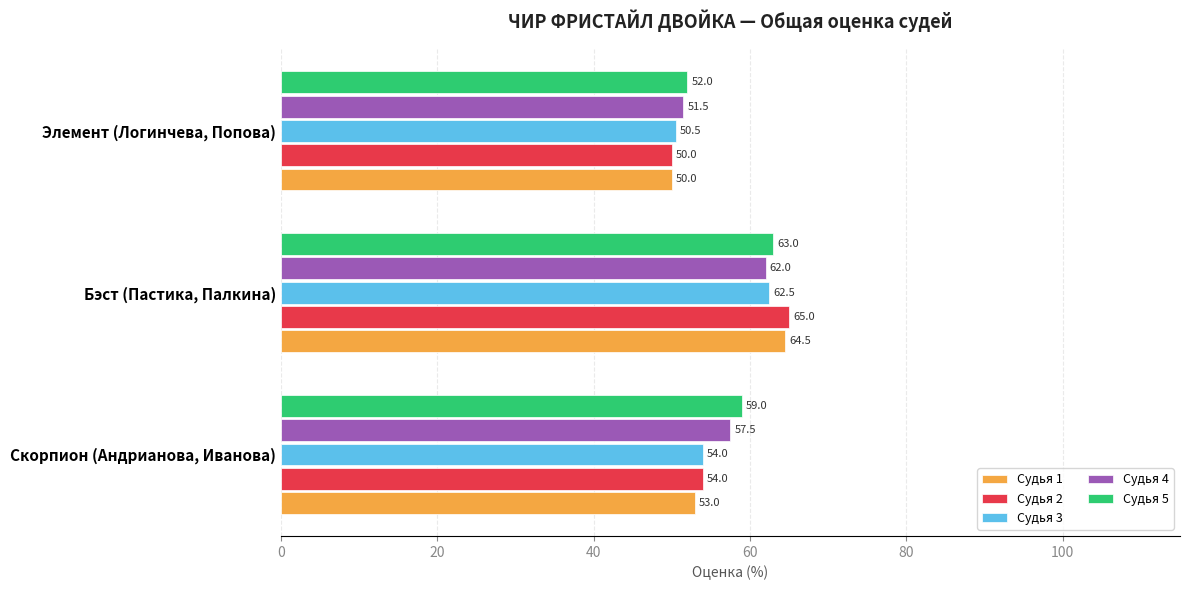

Rank the series at Бэст (Пастика, Палкина) from highest to lowest value.

Судья 2, Судья 1, Судья 5, Судья 3, Судья 4